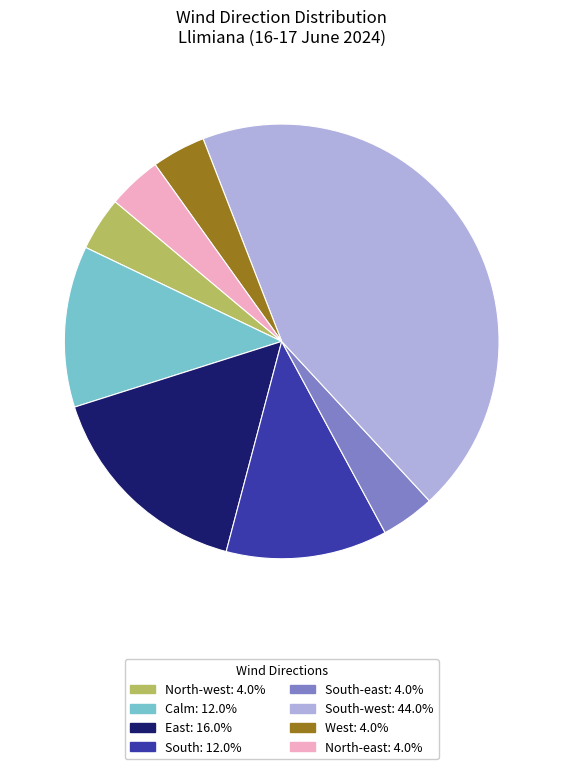

Is there any slice that represents more than half of the pie?

No